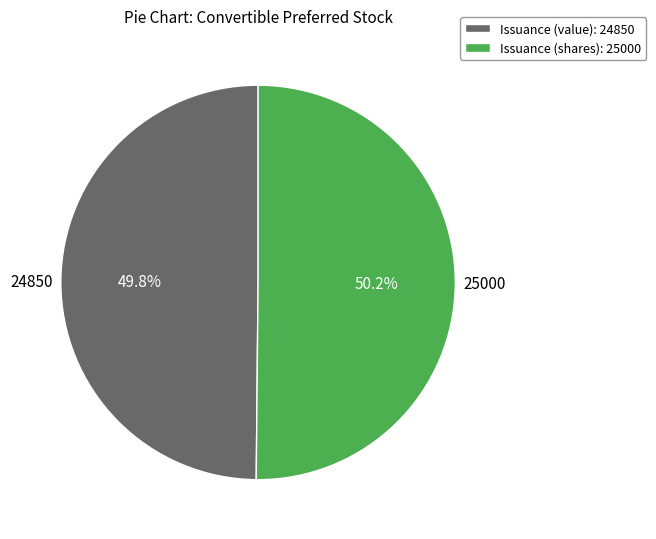

Combined, do Issuance (shares): 25000 and Issuance (value): 24850 account for over 50%?

Yes